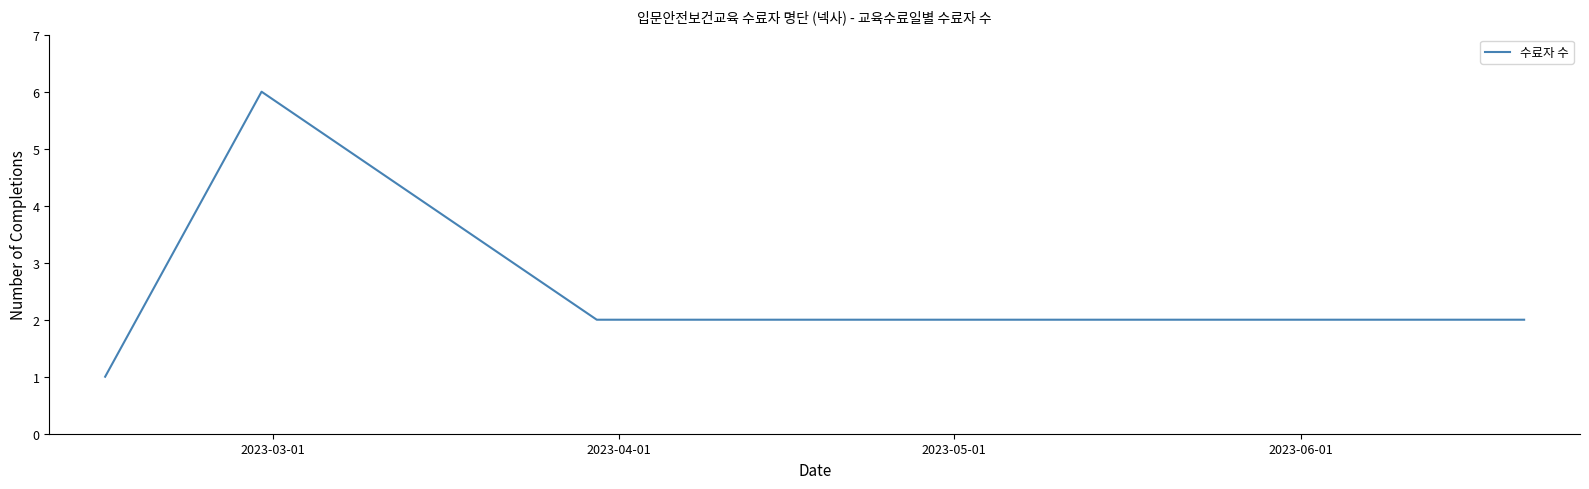

What is the average value?

3